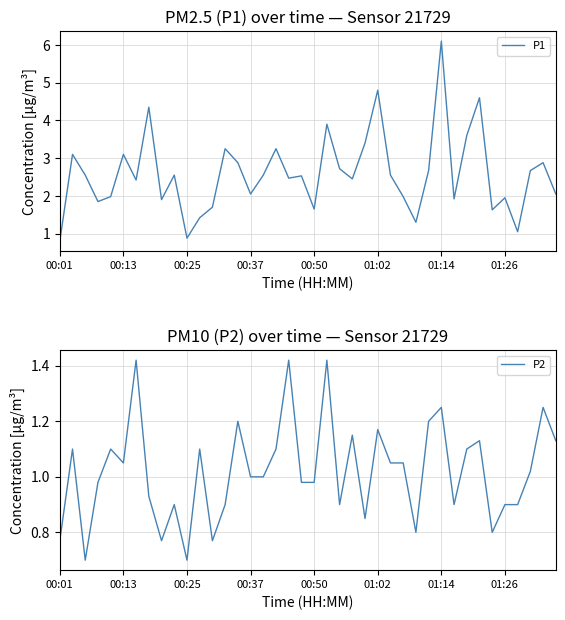

True or false: P1 and P2 intersect in this chart.

False